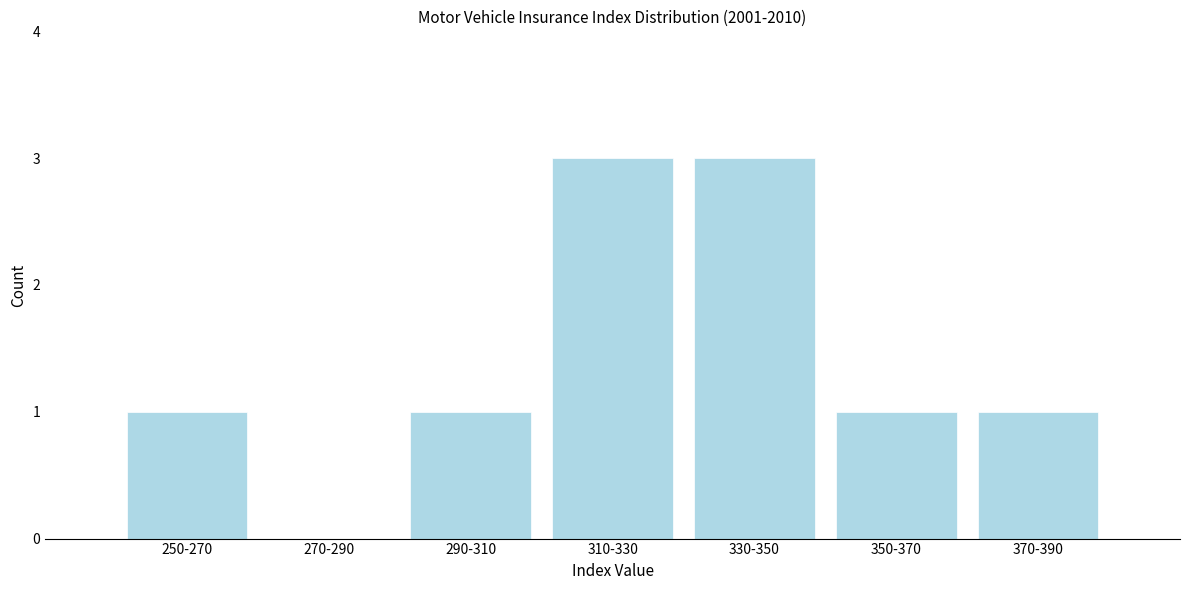

Reading left to right, list all the values displayed in this chart.

250-270=1	270-290=0	290-310=1	310-330=3	330-350=3	350-370=1	370-390=1